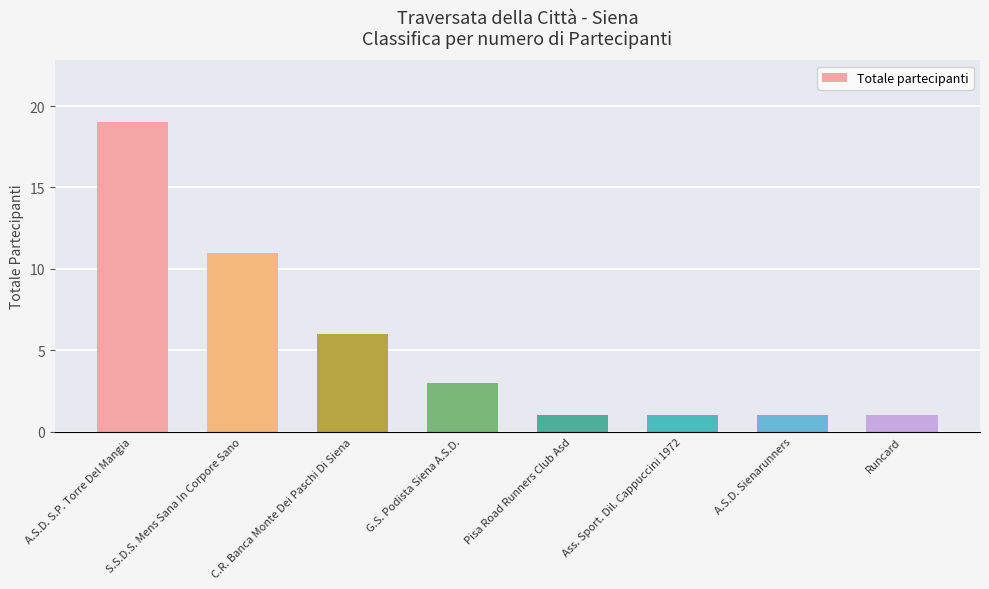

What is the sum of the values at A.S.D. S.P. Torre Del Mangia and G.S. Podista Siena A.S.D.?

22